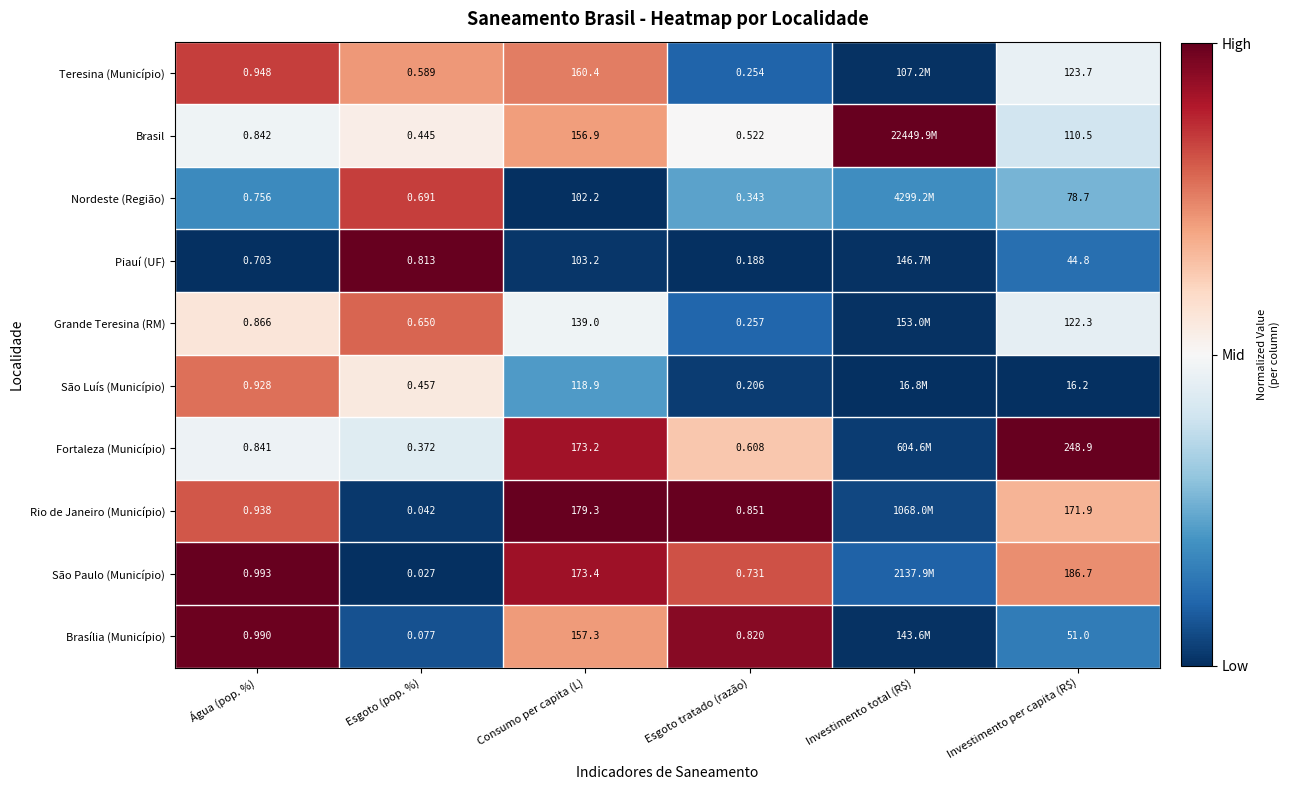

Which has a higher value, Investimento total (R$) or Investimento per capita (R$)?

Investimento per capita (R$)